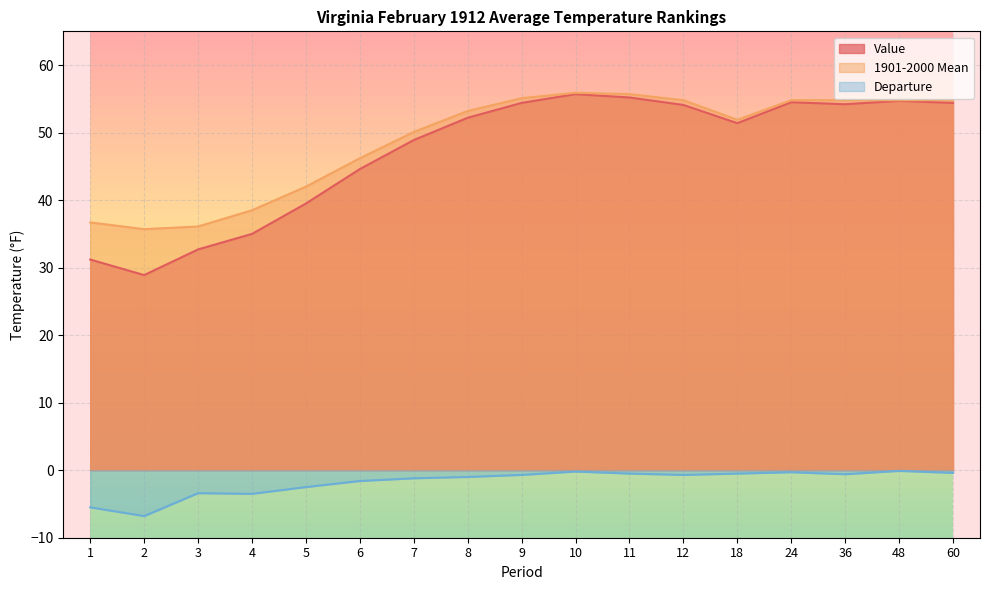

At which label does Value first exceed 52?

8